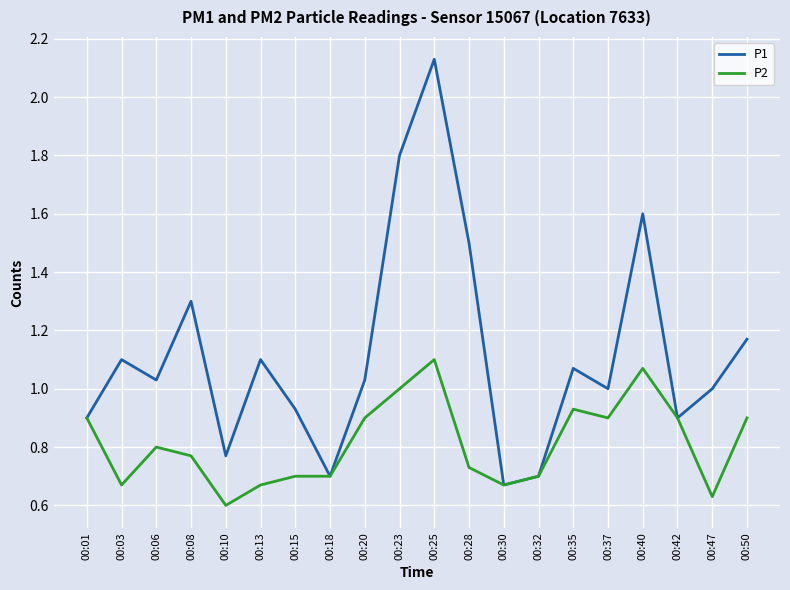

What is the sum of the P1 values at 00:18 and 00:23?

2.5